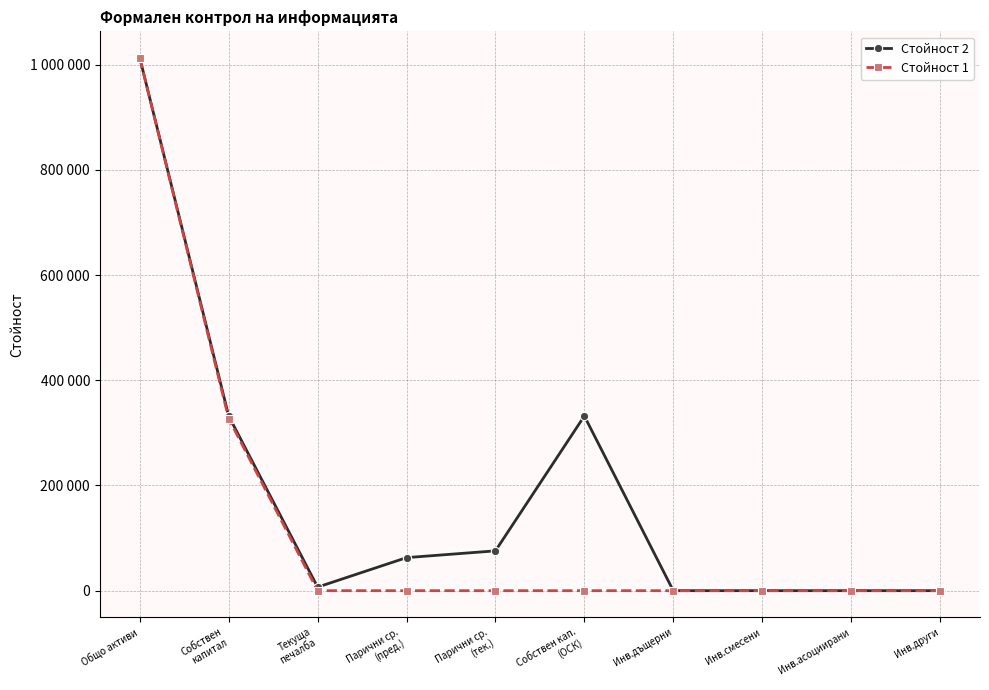

What is the difference between the second highest and second lowest values in the Стойност 1 series?

327188